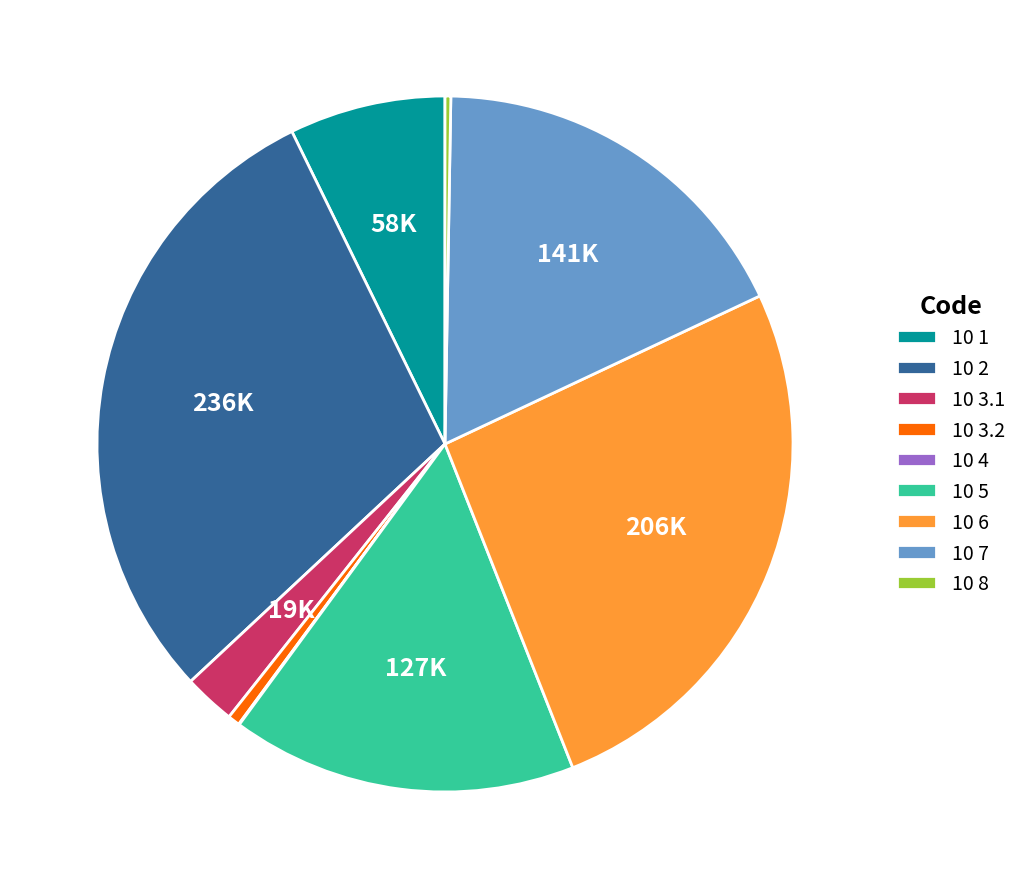

What is the largest slice in the pie chart?

10 2